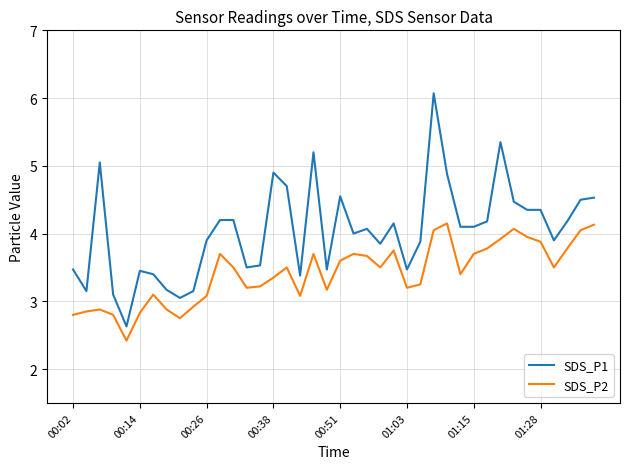

List the series in order of their overall mean, highest first.

SDS_P1, SDS_P2